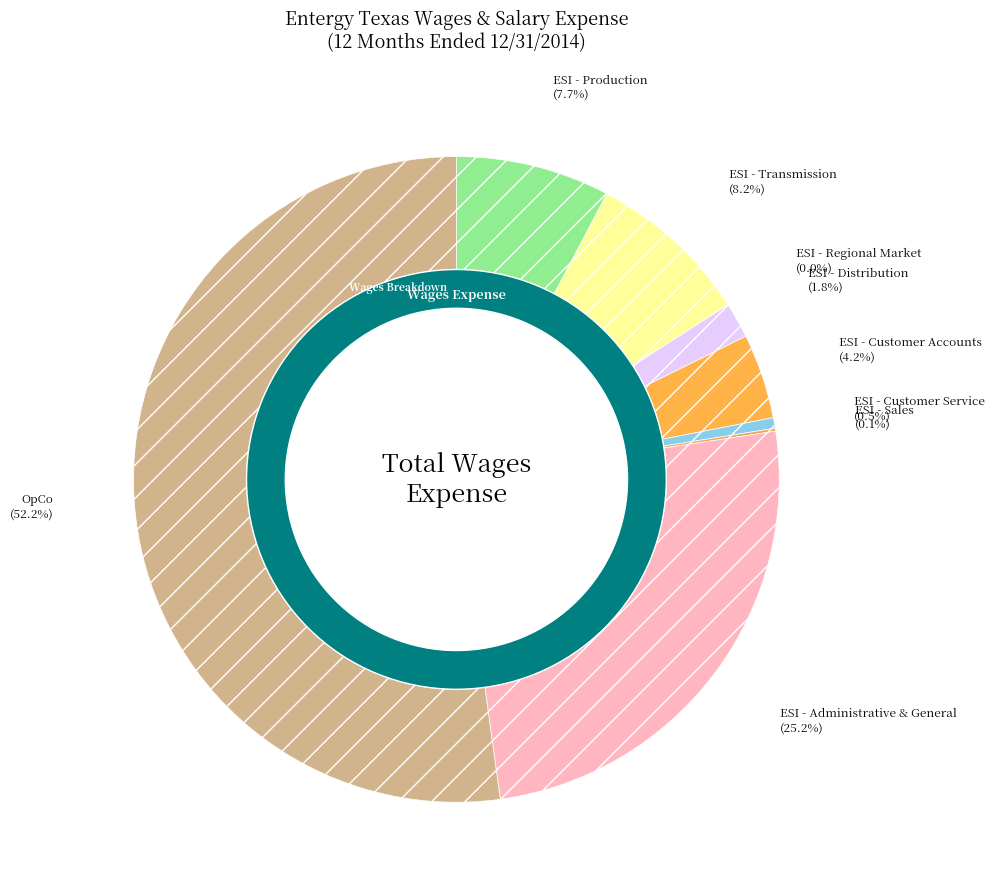

To the nearest percent, what is the combined percentage of ESI - Regional Market and ESI - Customer Service?

1%